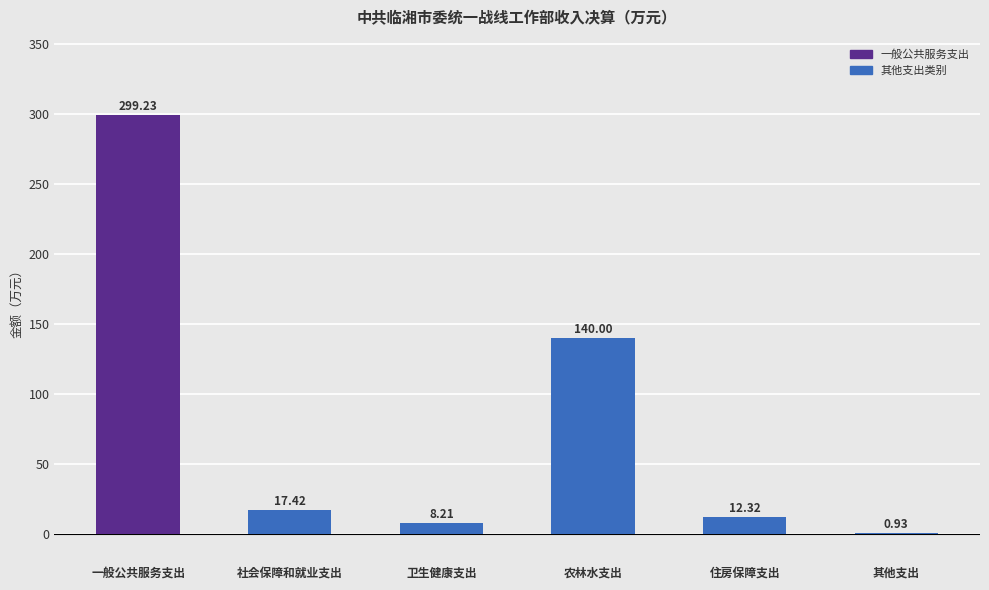

Where does the data first go above 17?

一般公共服务支出